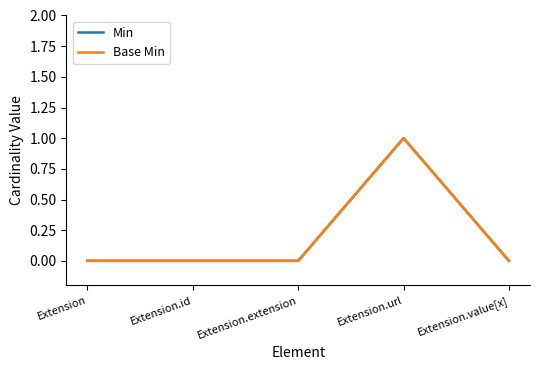

What is the maximum value for Base Min?

1